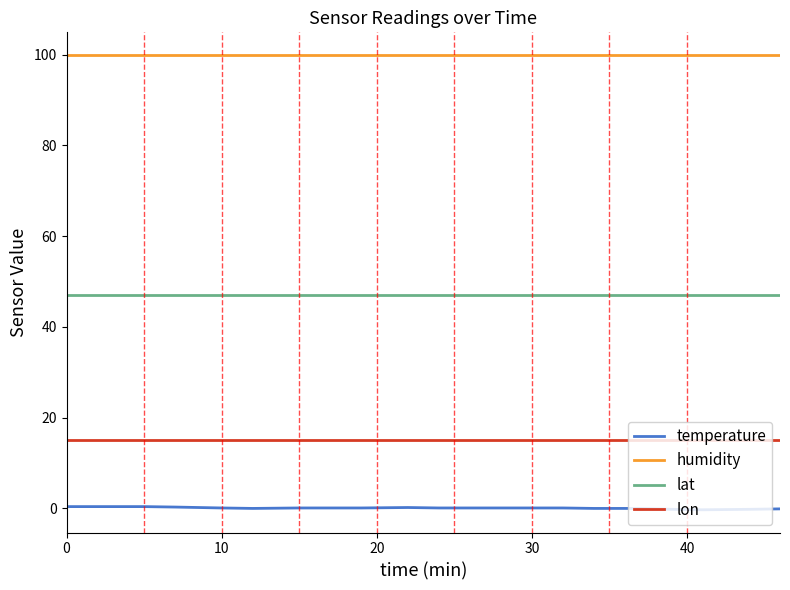

Which series has the largest total across all categories?

humidity